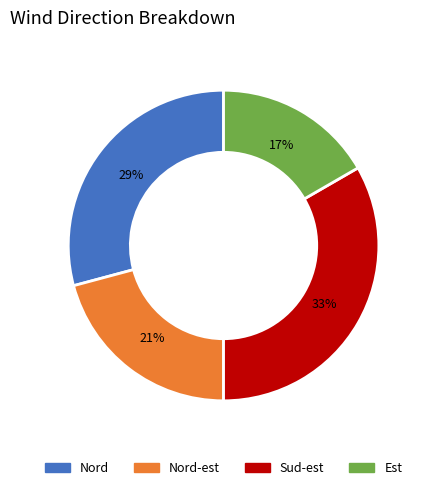

Is there a majority slice in this chart?

No